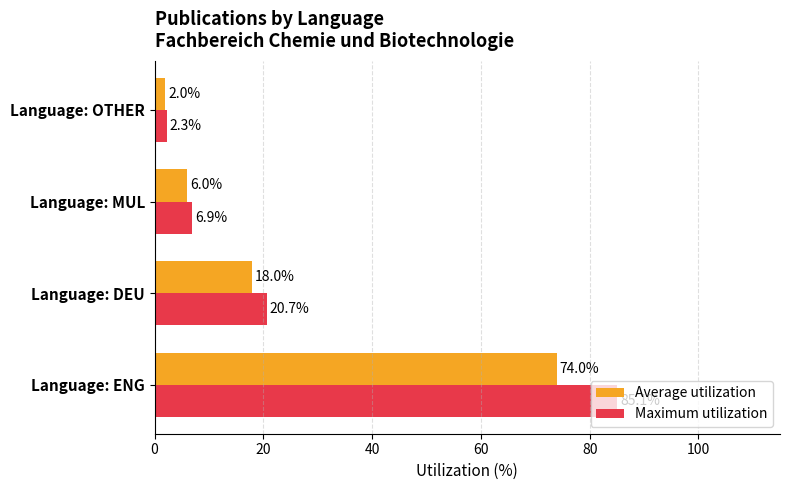

How many values in the Average utilization series are below 18?

2